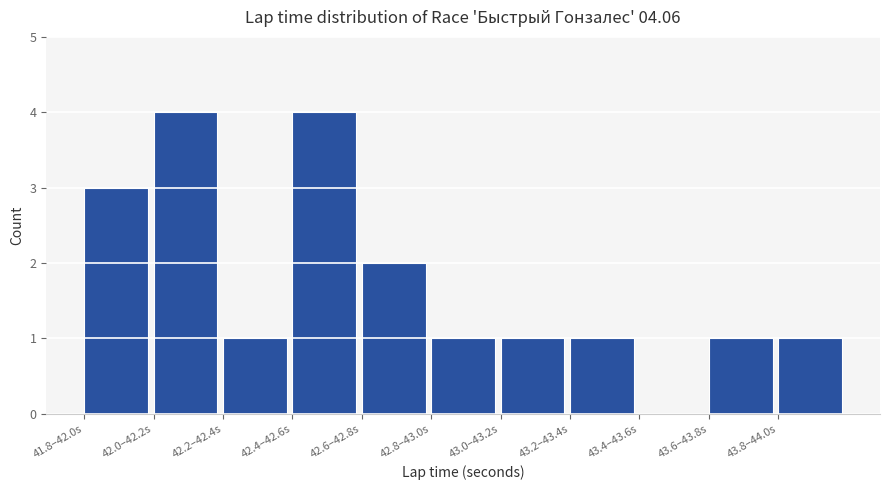

Reading left to right, what are all the values shown in this chart?

41.8–42.0s=3	42.0–42.2s=4	42.2–42.4s=1	42.4–42.6s=4	42.6–42.8s=2	42.8–43.0s=1	43.0–43.2s=1	43.2–43.4s=1	43.4–43.6s=0	43.6–43.8s=1	43.8–44.0s=1